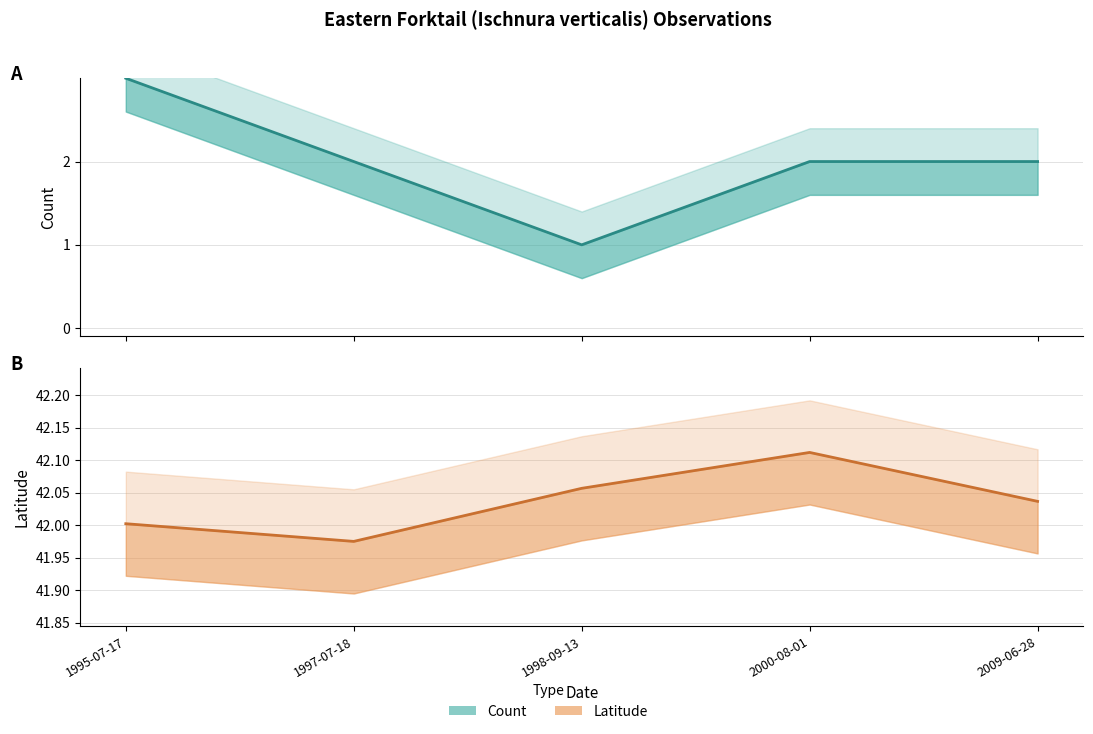

How many values in the Latitude (estimate) series exceed 42?

4